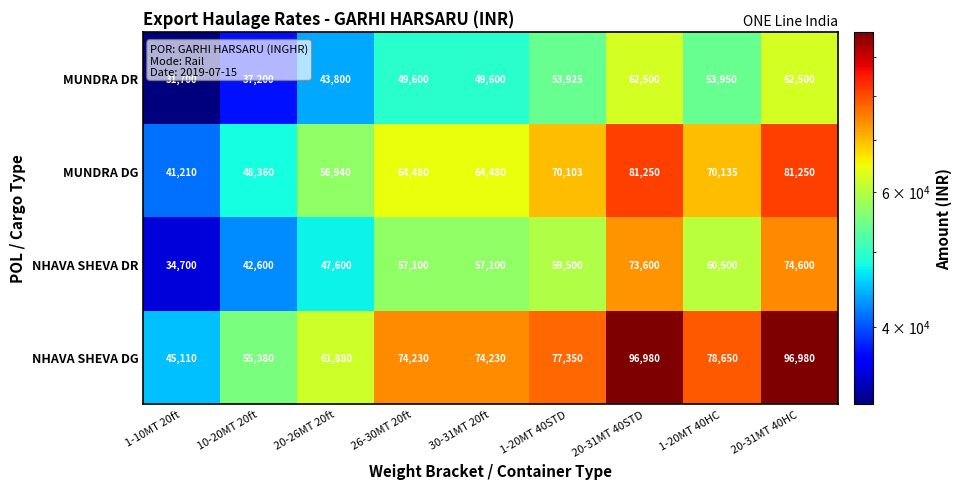

What is the highest value of the NHAVA SHEVA DR series?

74600